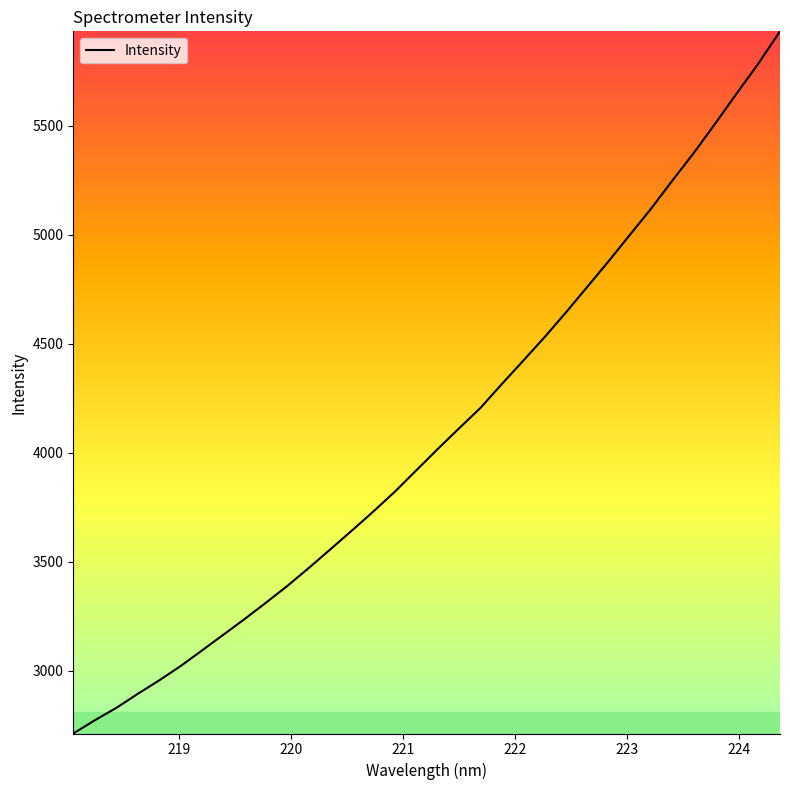

Does the chart display data point markers on the line(s)?

No